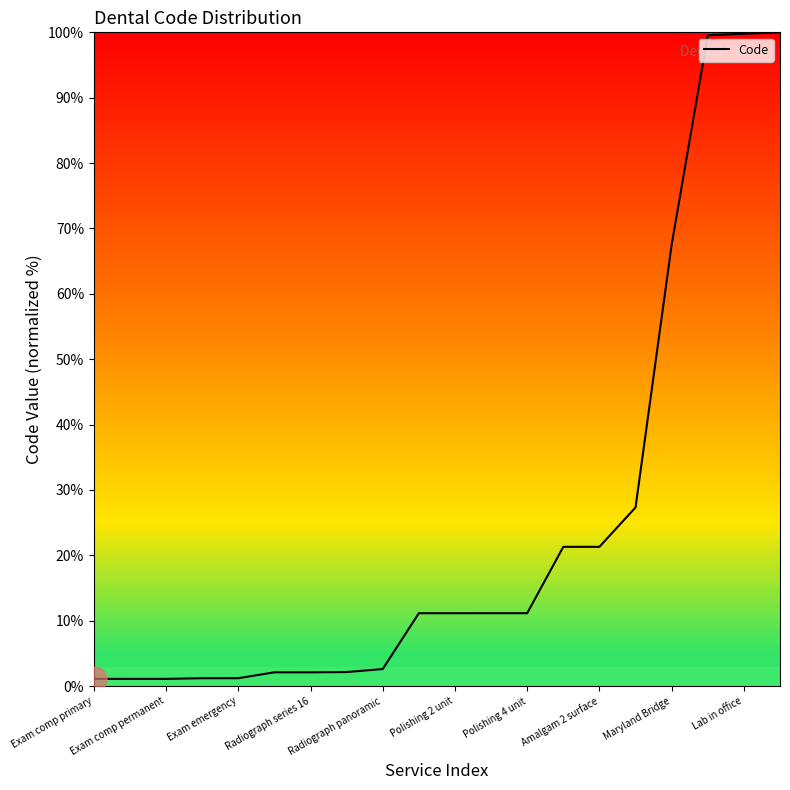

What is the difference between the maximum and minimum values?

98.9